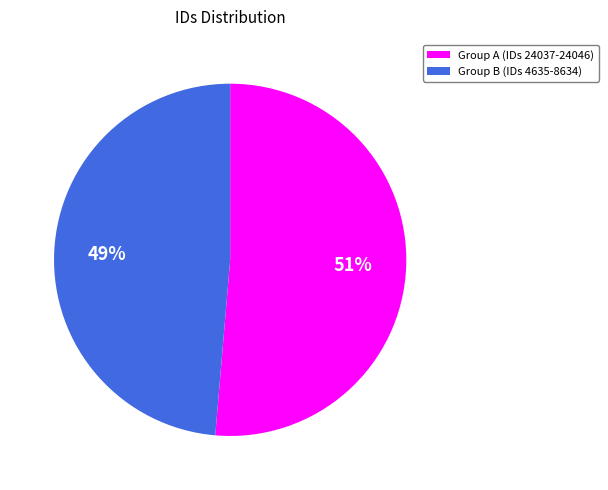

Is there a majority slice in this chart?

Yes